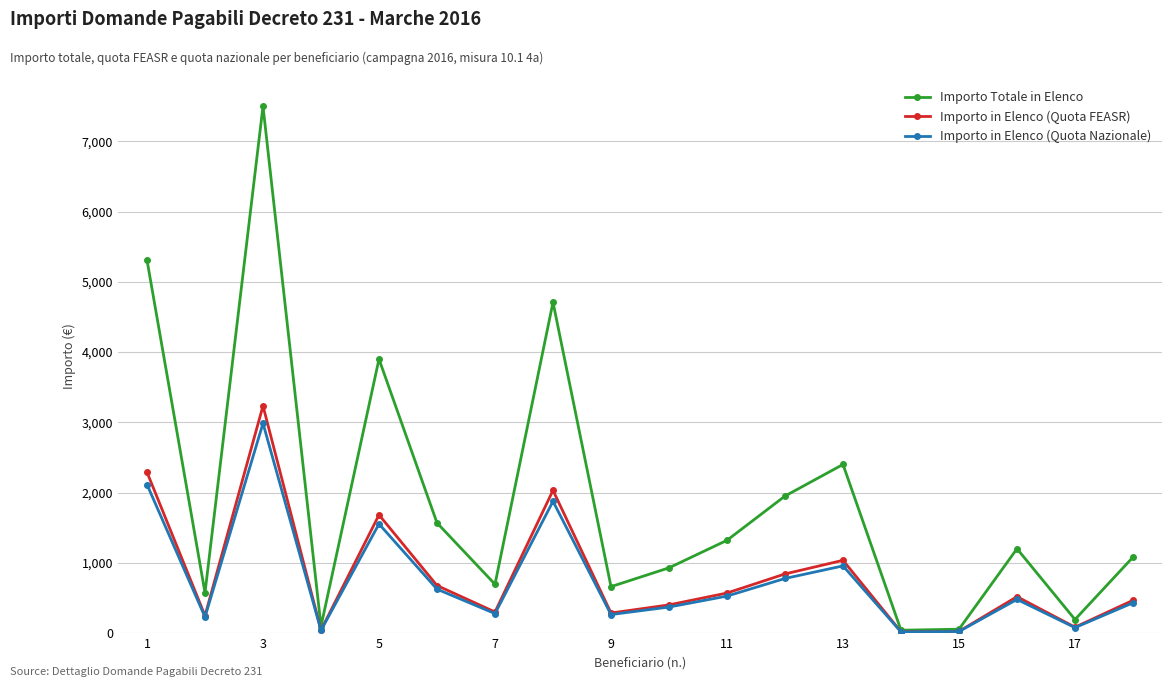

In Importo in Elenco (Quota FEASR), how many points are lower than both neighbors (excluding endpoints)?

6